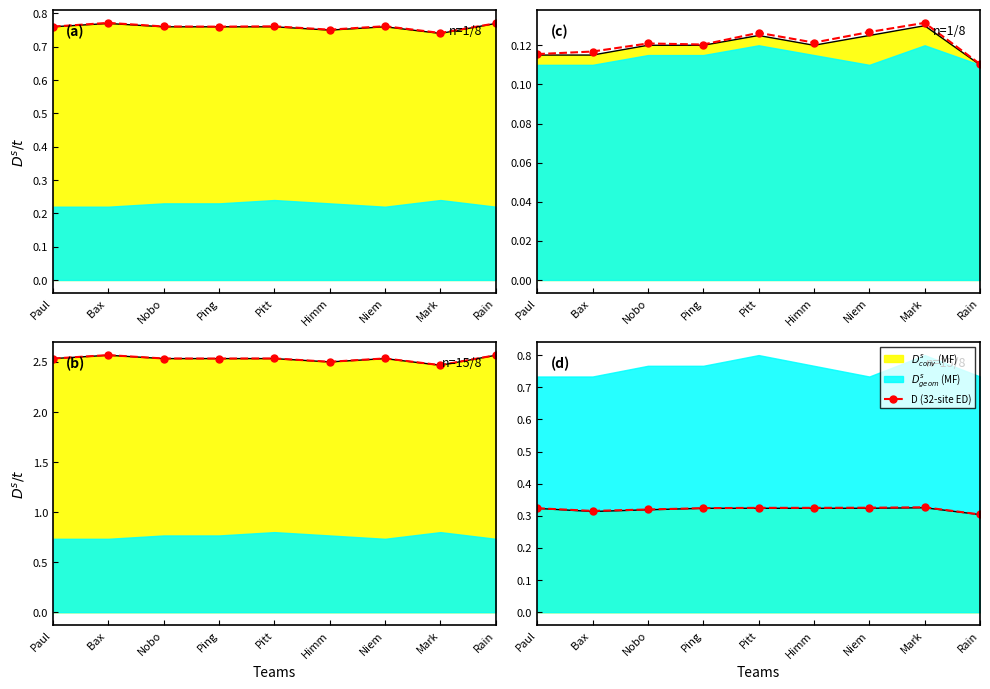

Read the value at Pitt.

0.3